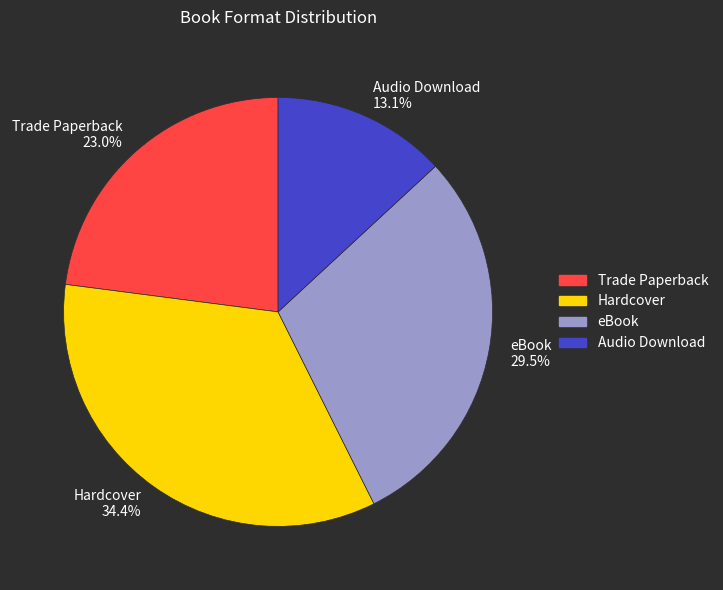

How many slices are in this pie chart?

4